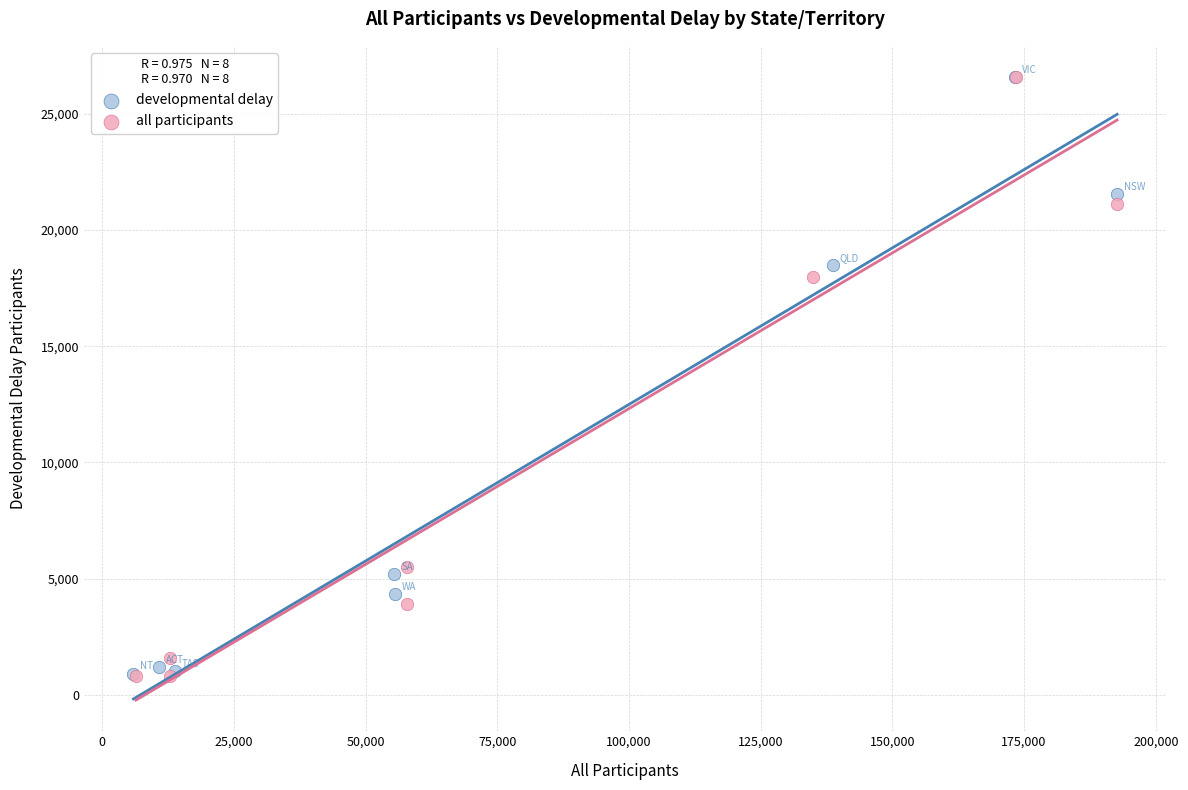

Which series has the largest Y range (max minus min)?

all participants